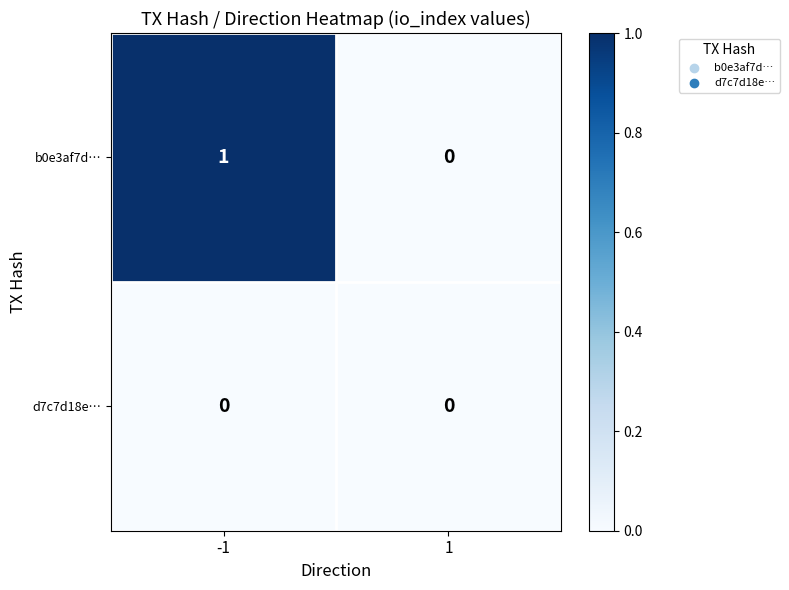

Reading left to right, extract all data points from this chart.

b0e3af7d…: -1=1	1=0
d7c7d18e…: -1=0	1=0